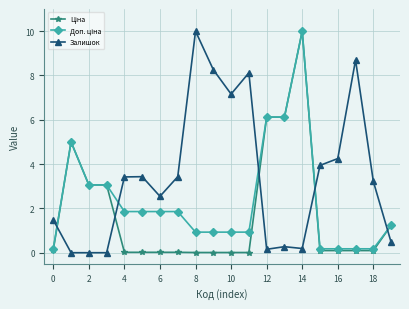

What is the sum of all Залишок values?

69.0